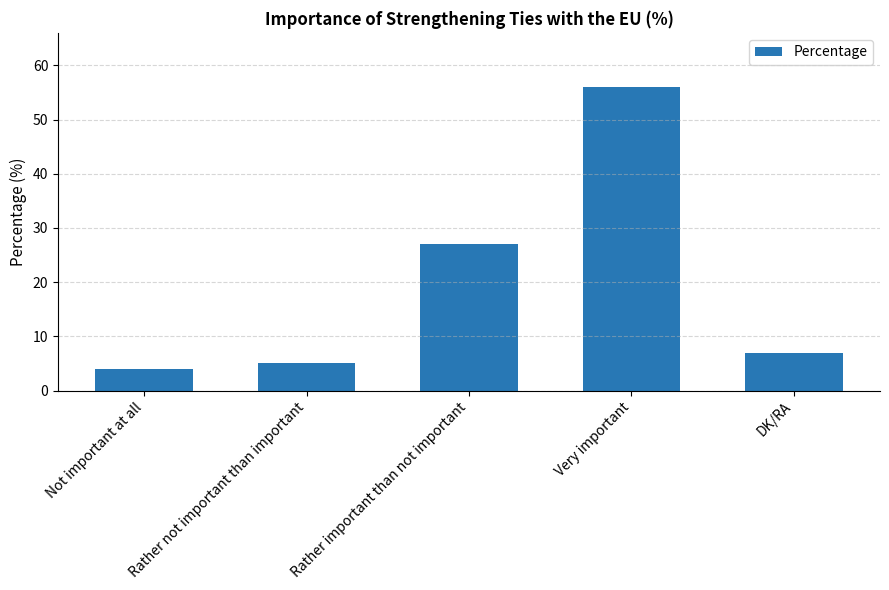

Which has a higher value, DK/RA or Rather not important than important?

DK/RA